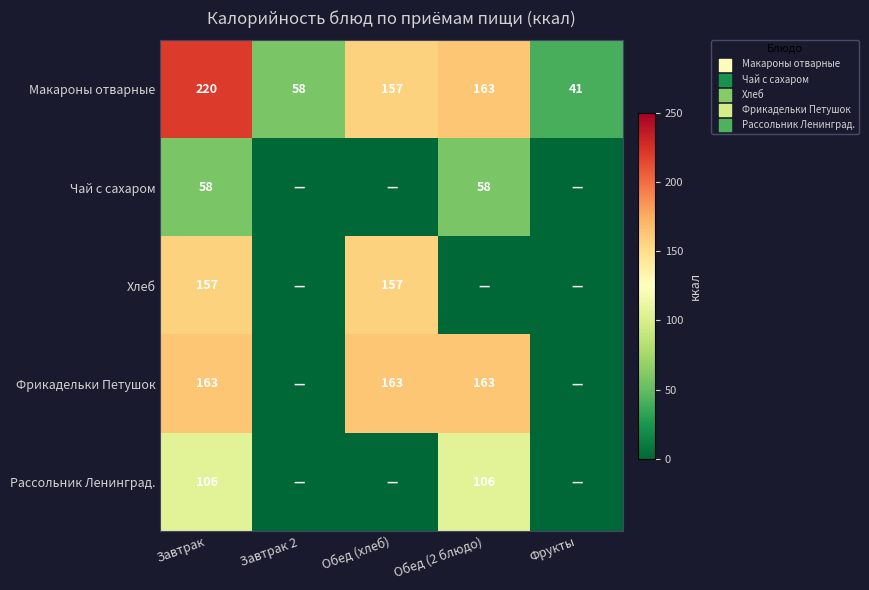

True or false: Фрикадельки Петушок has a value of 163 at Завтрак.

True